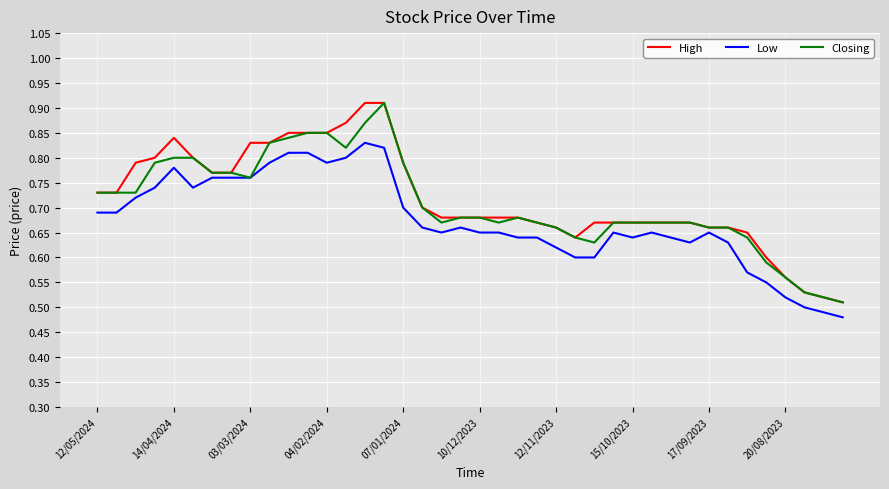

What is the sum of all Closing values?

28.3